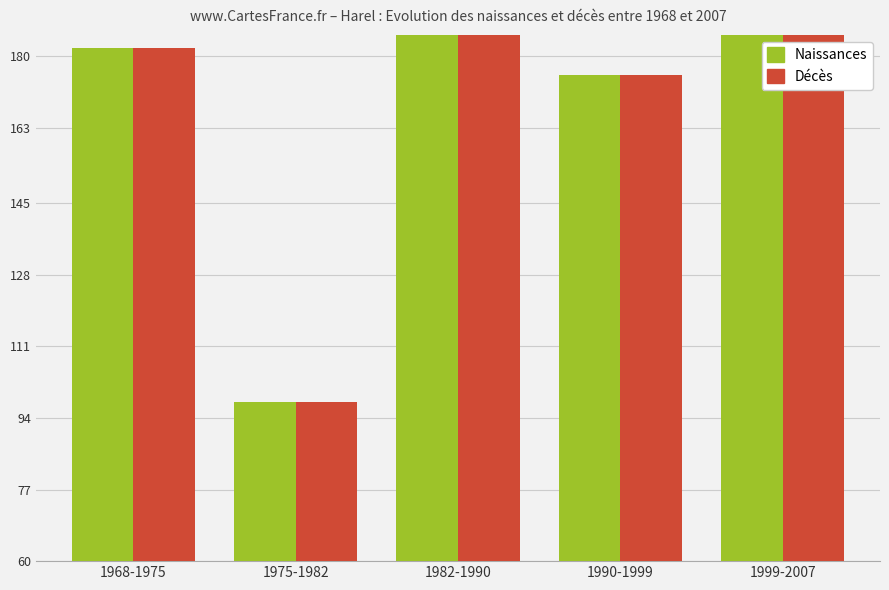

Is it true that Naissances equals 235.0 at 1982-1990?

True